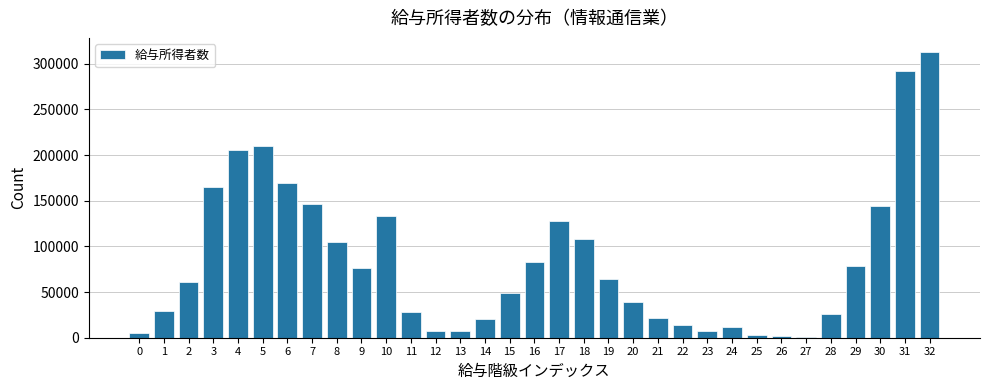

What is the greatest value displayed?

312782